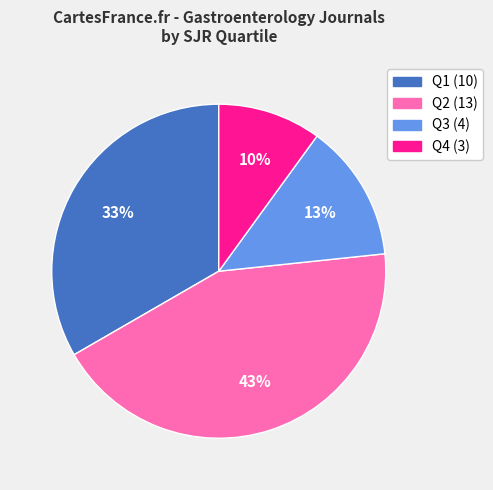

Which slice is the smallest?

Q4